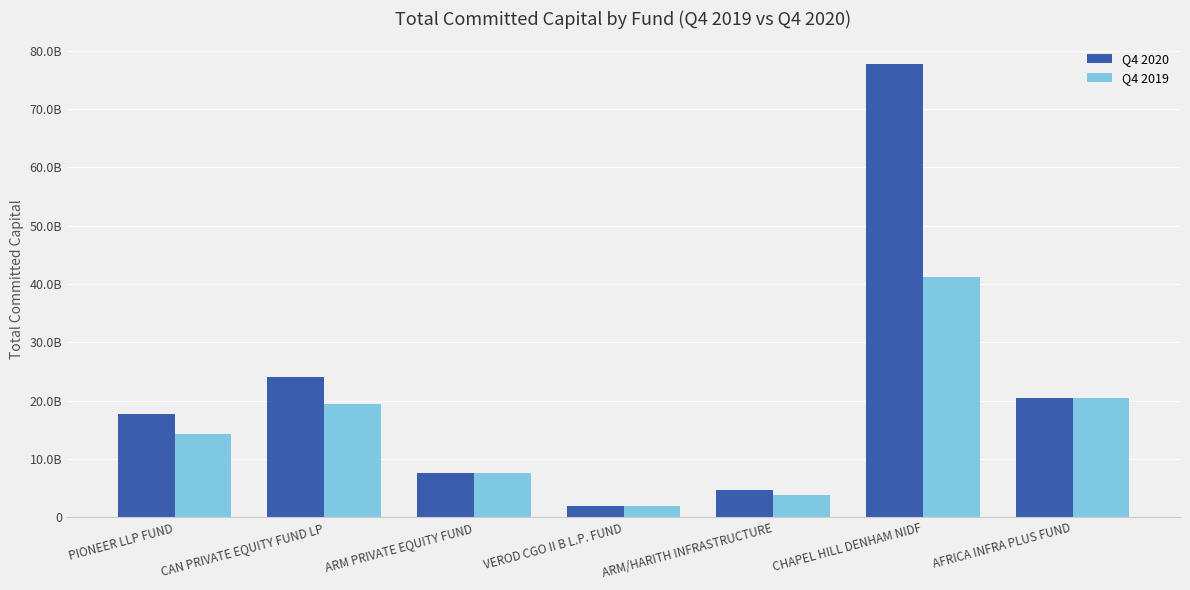

List the labels in order of Q4 2019 value, largest first.

CHAPEL HILL DENHAM NIDF, AFRICA INFRA PLUS FUND, CAN PRIVATE EQUITY FUND LP, PIONEER LLP FUND, ARM PRIVATE EQUITY FUND, ARM/HARITH INFRASTRUCTURE, VEROD CGO II B L.P. FUND